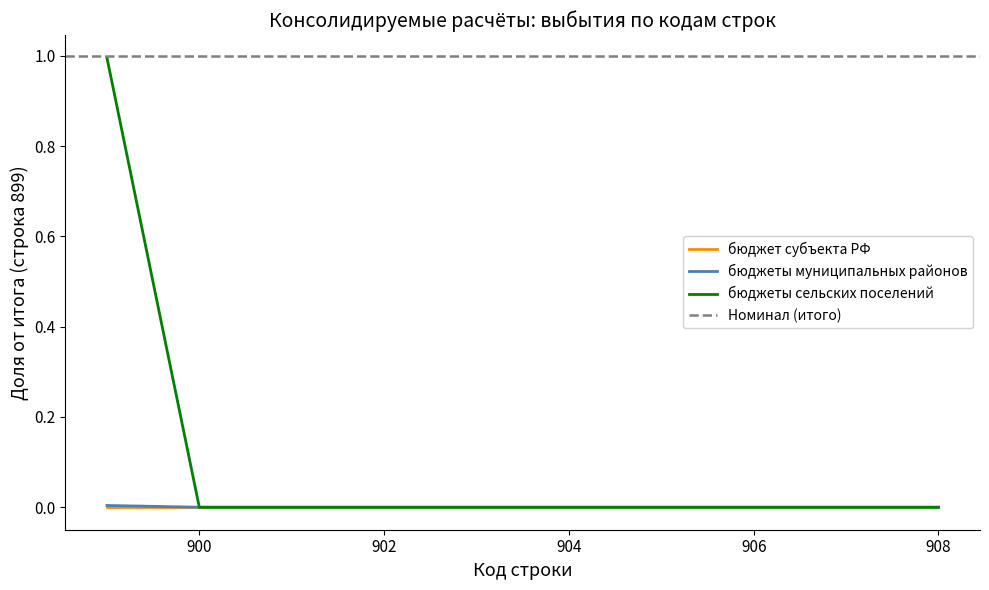

The бюджеты сельских поселений series shows 0.3 at 900. True or false?

False